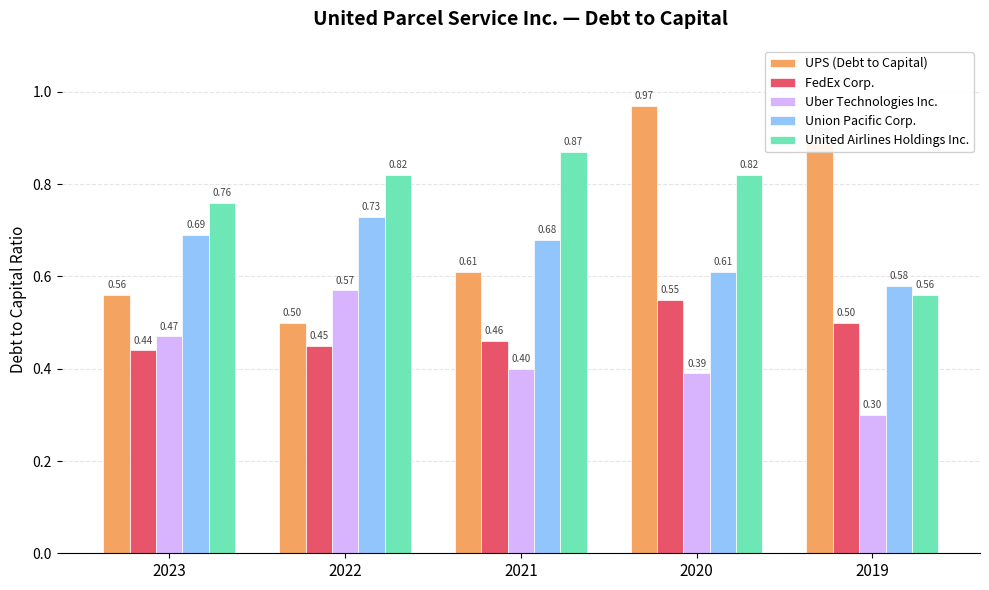

How many groups of bars are there?

5